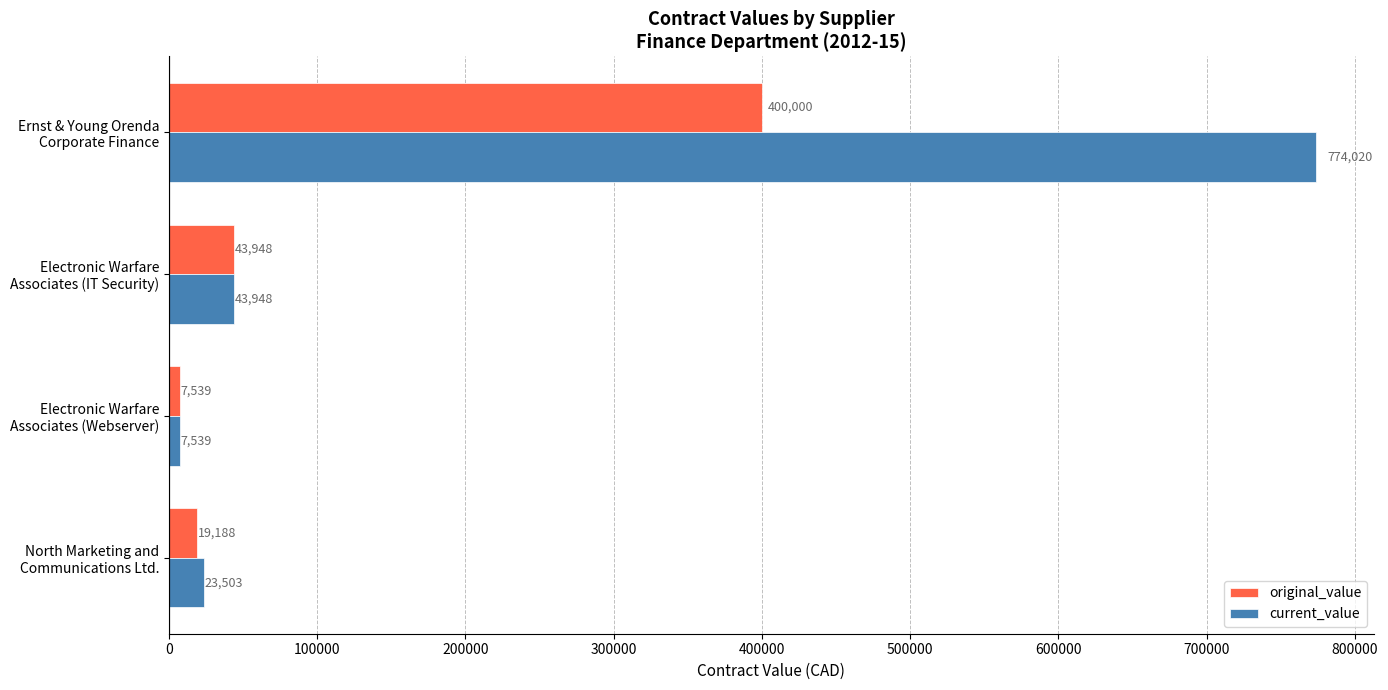

What is the highest value of the original_value series?

400000.0